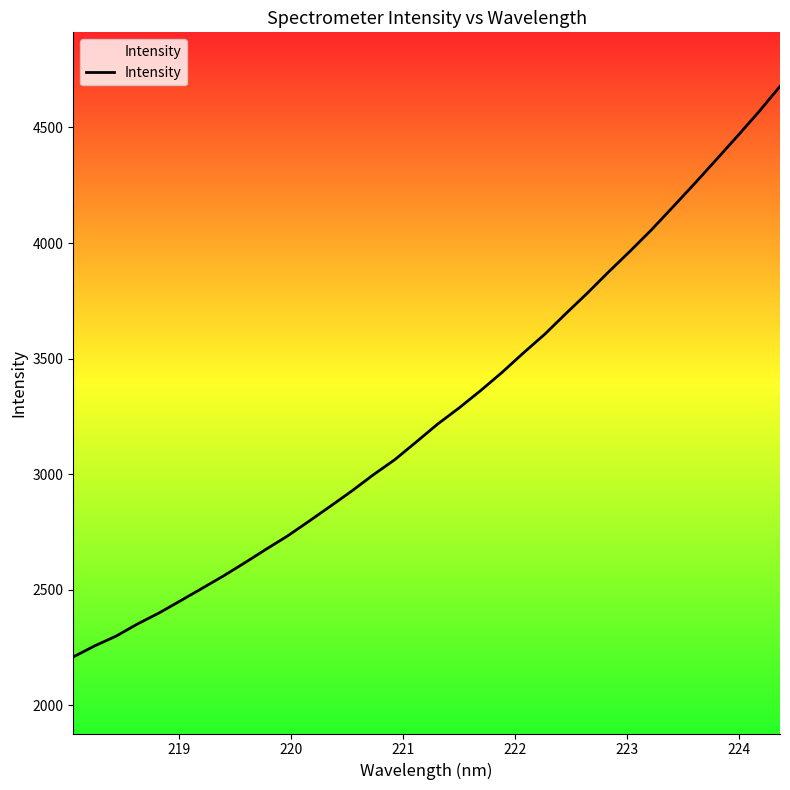

What is the difference between the maximum and minimum values?

2468.8